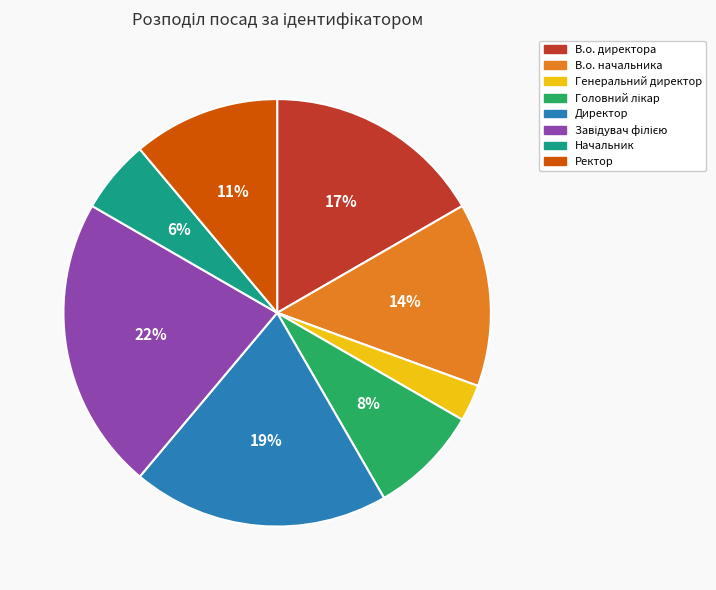

Count the number of slices in the pie.

8